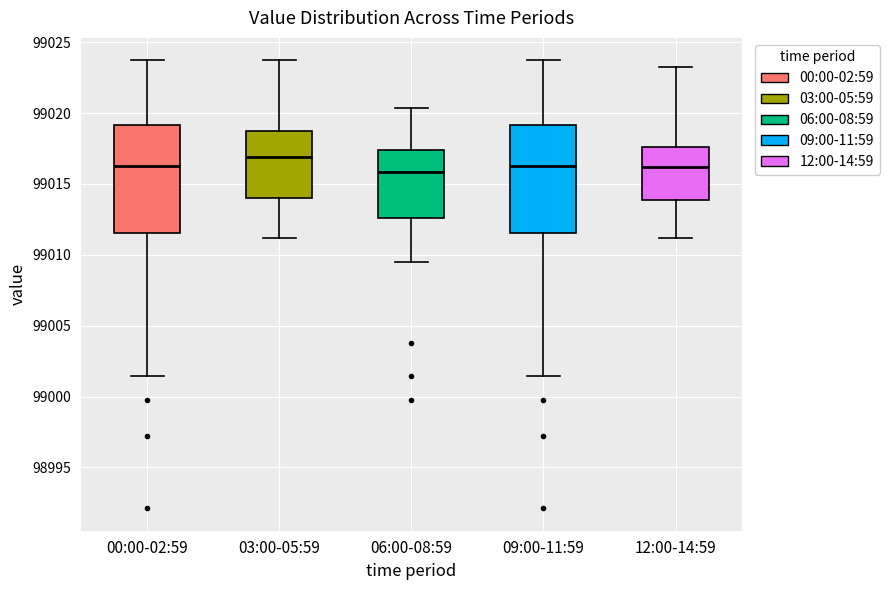

Reading left to right, read every box against the y-axis: the position of its median line, the range the box covers, and the ends of its whiskers. The values are not printed on the chart, so give them approximately, as read against the axis.

00:00-02:59: median 99016.5, box 99011.5 to 99019.0, whiskers 99001.5 to 99023.5
03:00-05:59: median 99017.0, box 99014.0 to 99019.0, whiskers 99011.0 to 99023.5
06:00-08:59: median 99016.0, box 99012.5 to 99017.5, whiskers 99009.5 to 99020.5
09:00-11:59: median 99016.5, box 99011.5 to 99019.0, whiskers 99001.5 to 99023.5
12:00-14:59: median 99016.0, box 99014.0 to 99017.5, whiskers 99011.0 to 99023.0